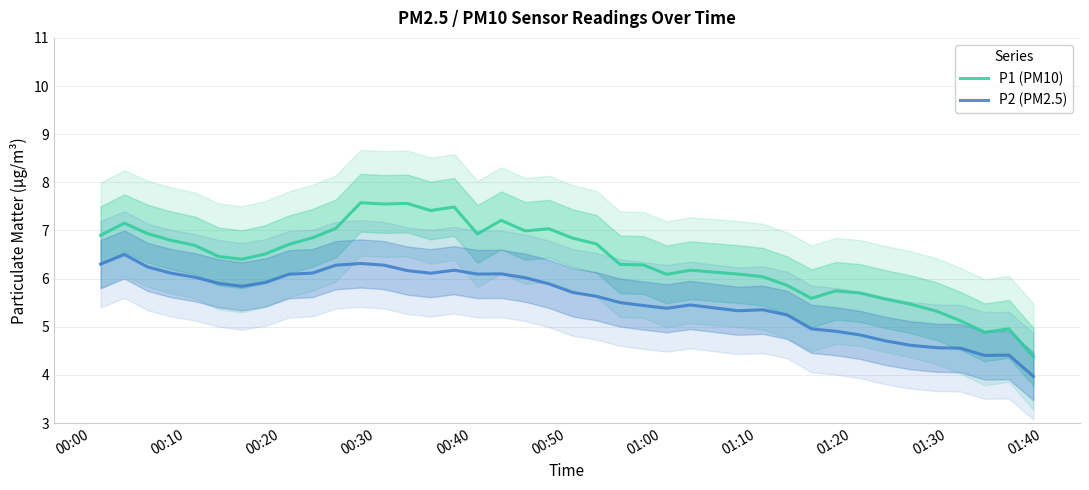

What are all the series names shown in the legend?

P1 (PM10), P2 (PM2.5)